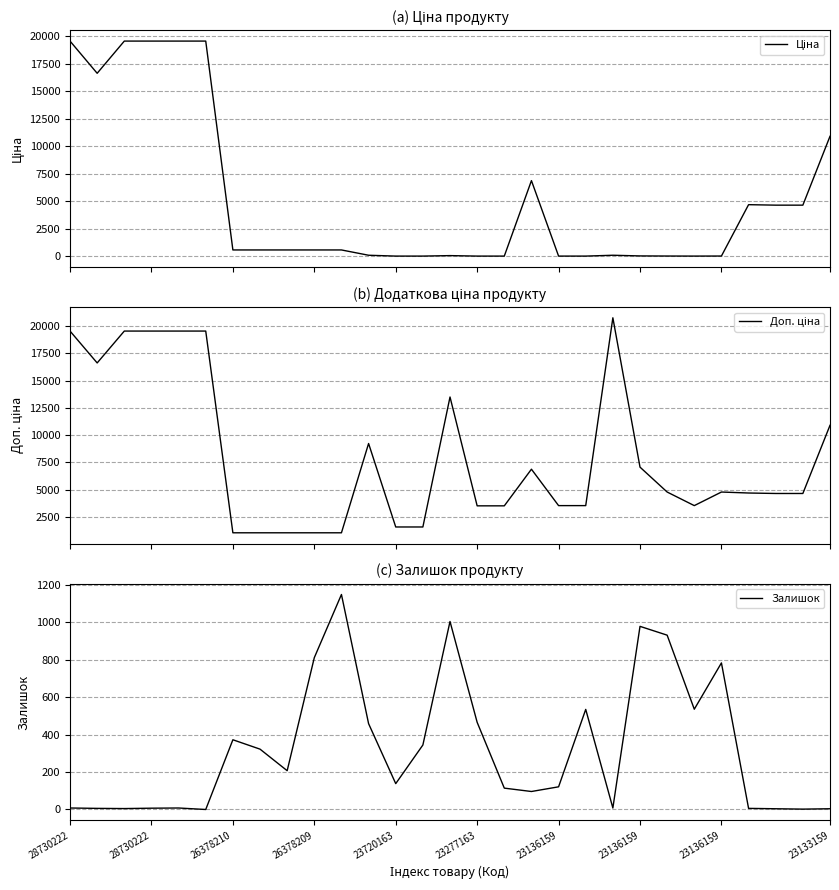

How many distinct data groups are displayed?

3